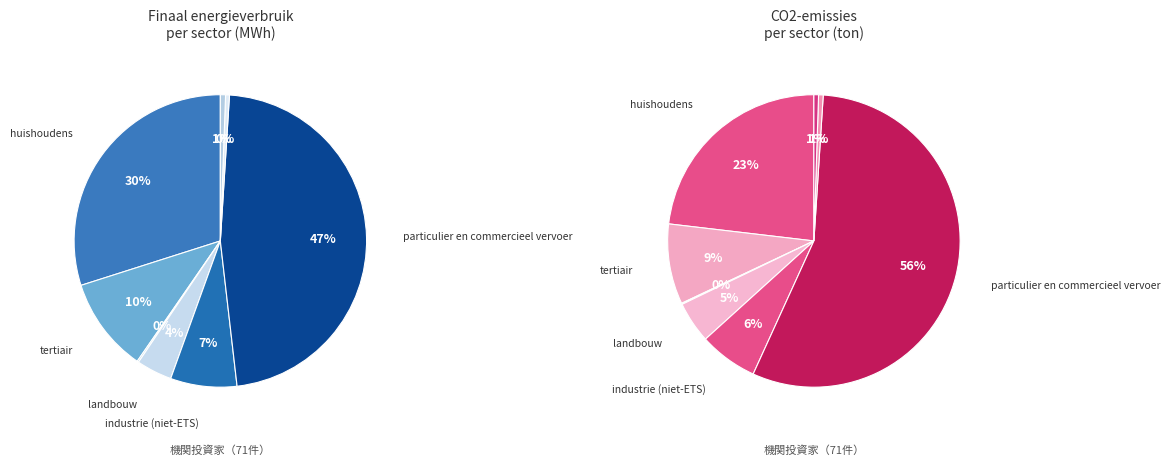

Is particulier en commercieel vervoer the majority of the pie?

Yes